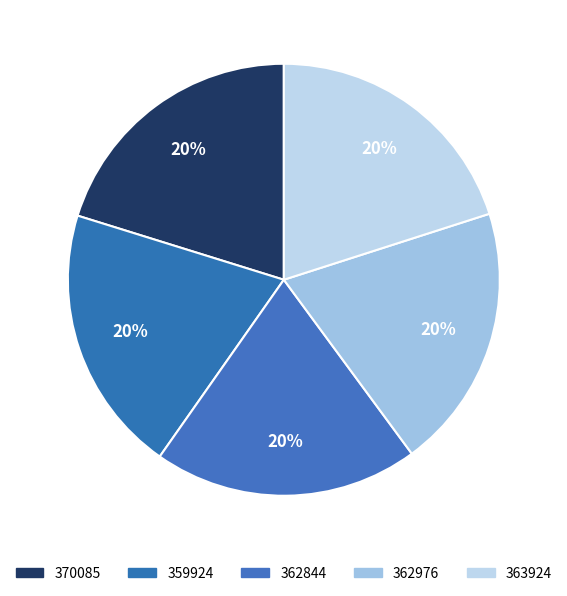

How many slices are in this pie chart?

5